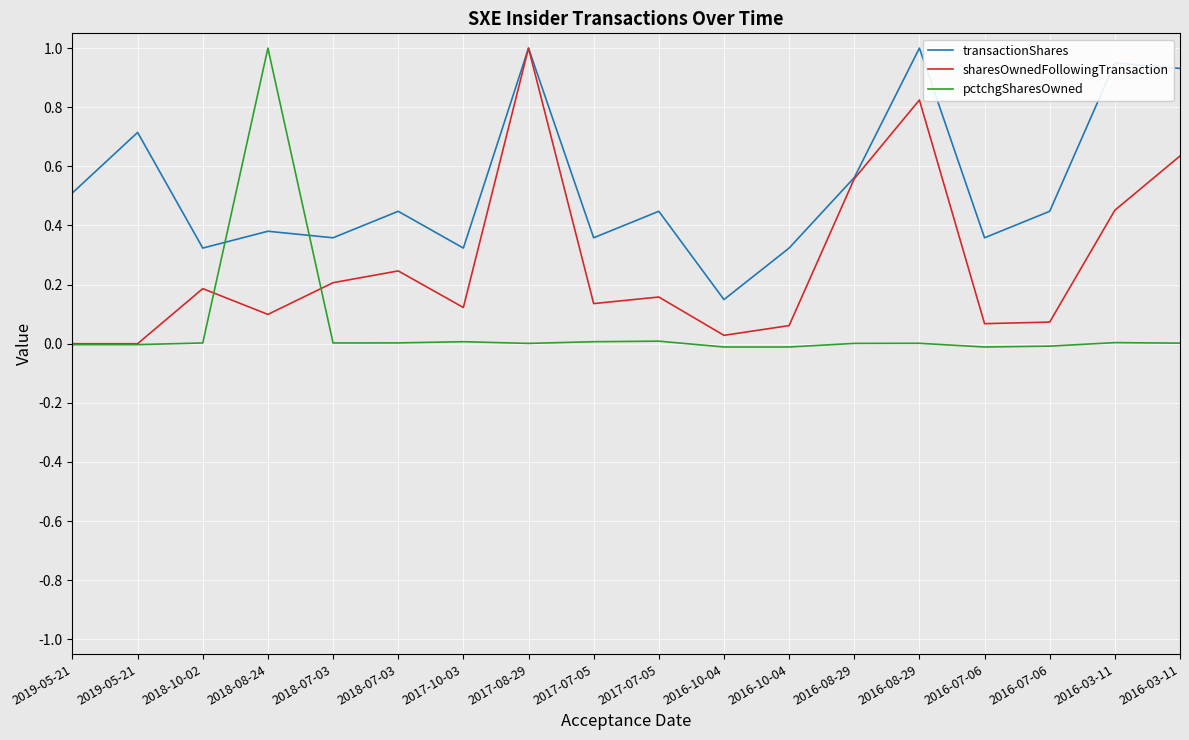

What is the label of the 18th point from the left?

2016-03-11